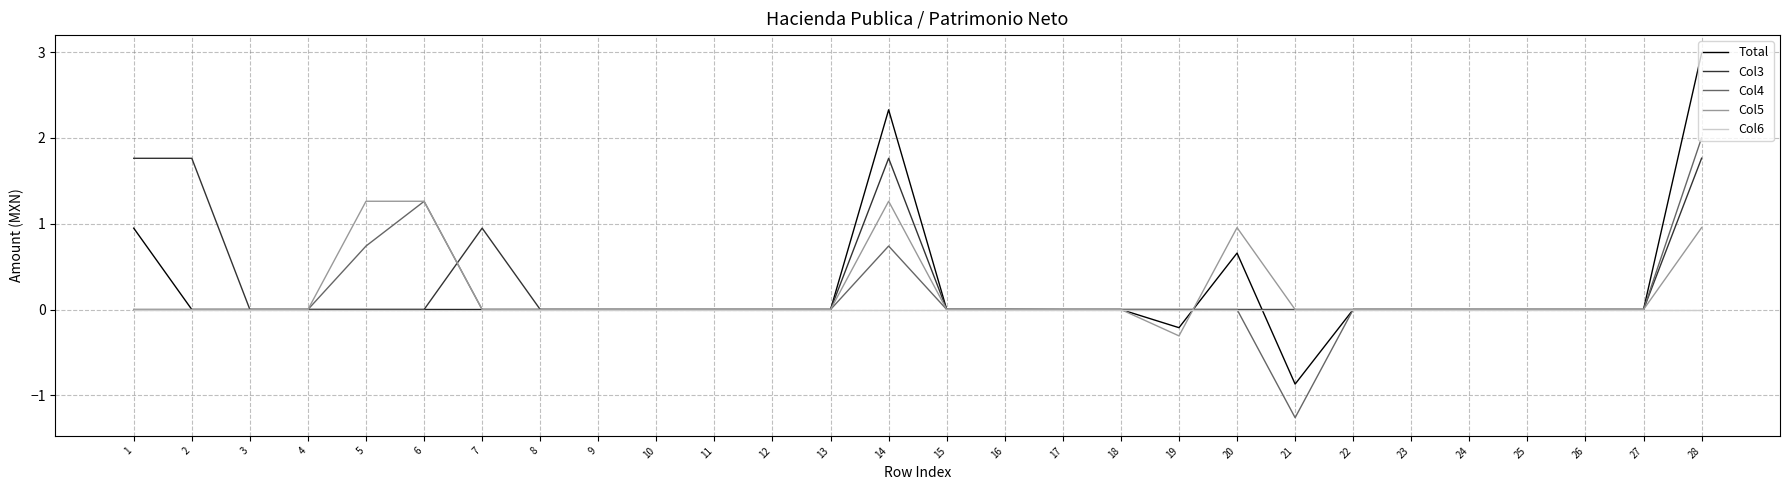

At which category is the sum across all series the highest?

28